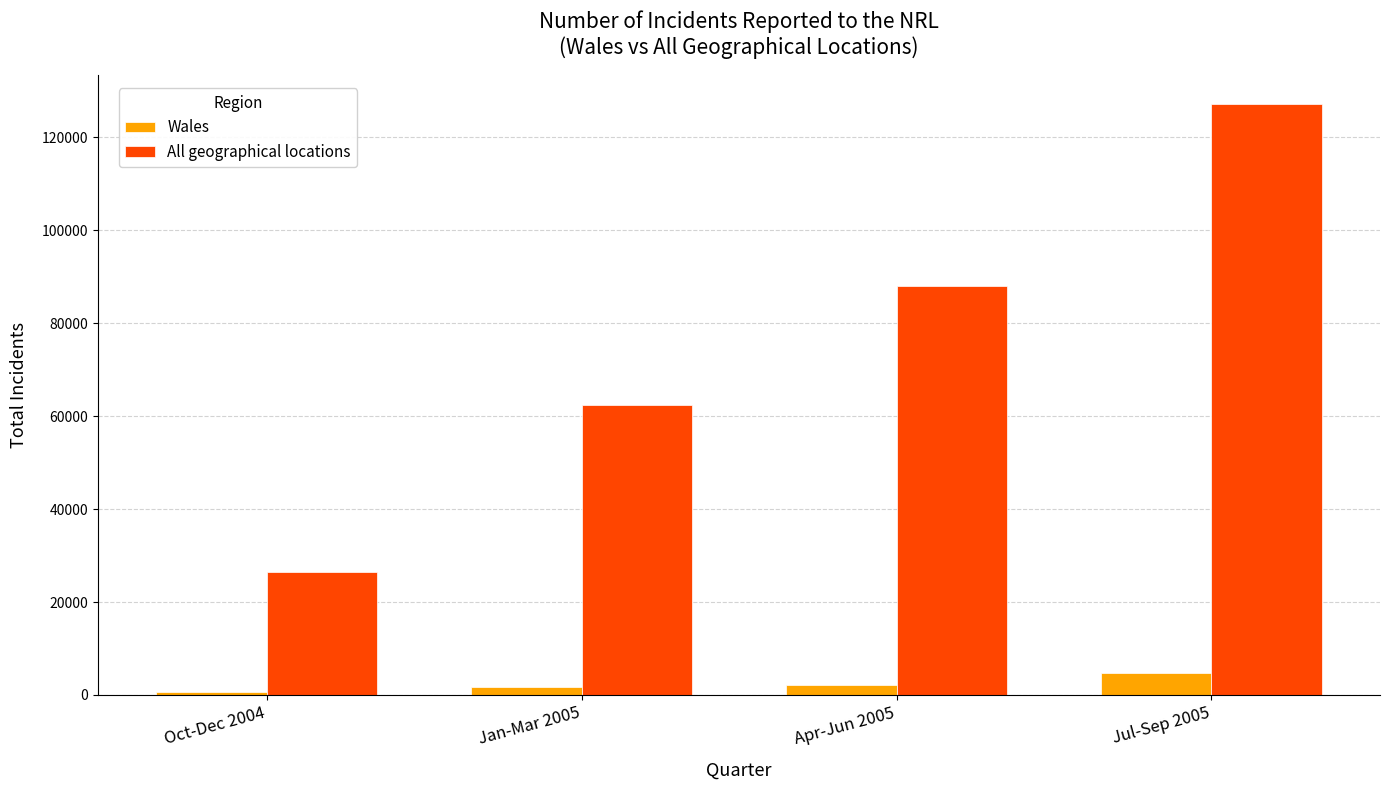

Are the bars grouped side by side (vs. stacked)?

Yes